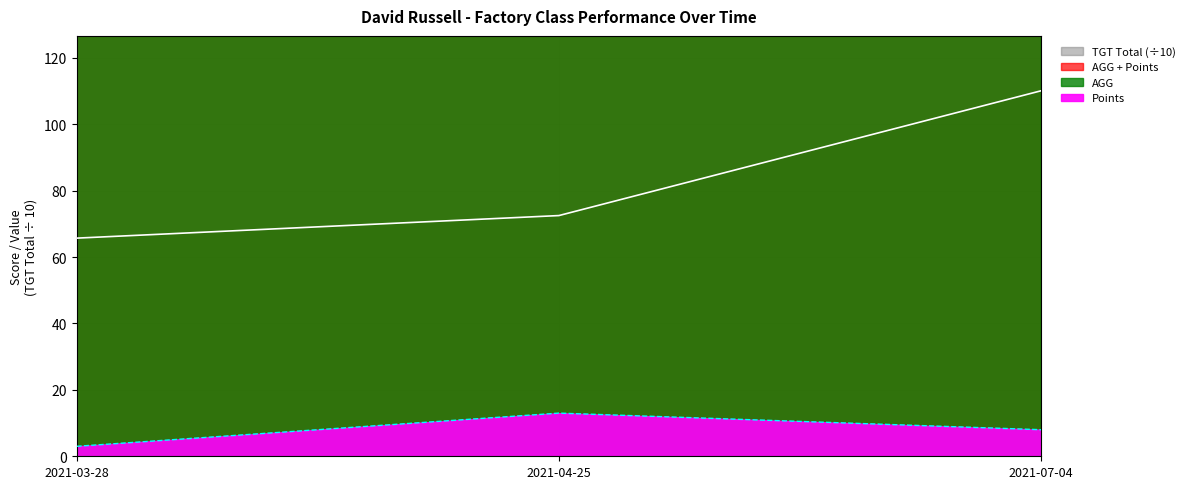

Read the value at 2021-03-28.

164.2